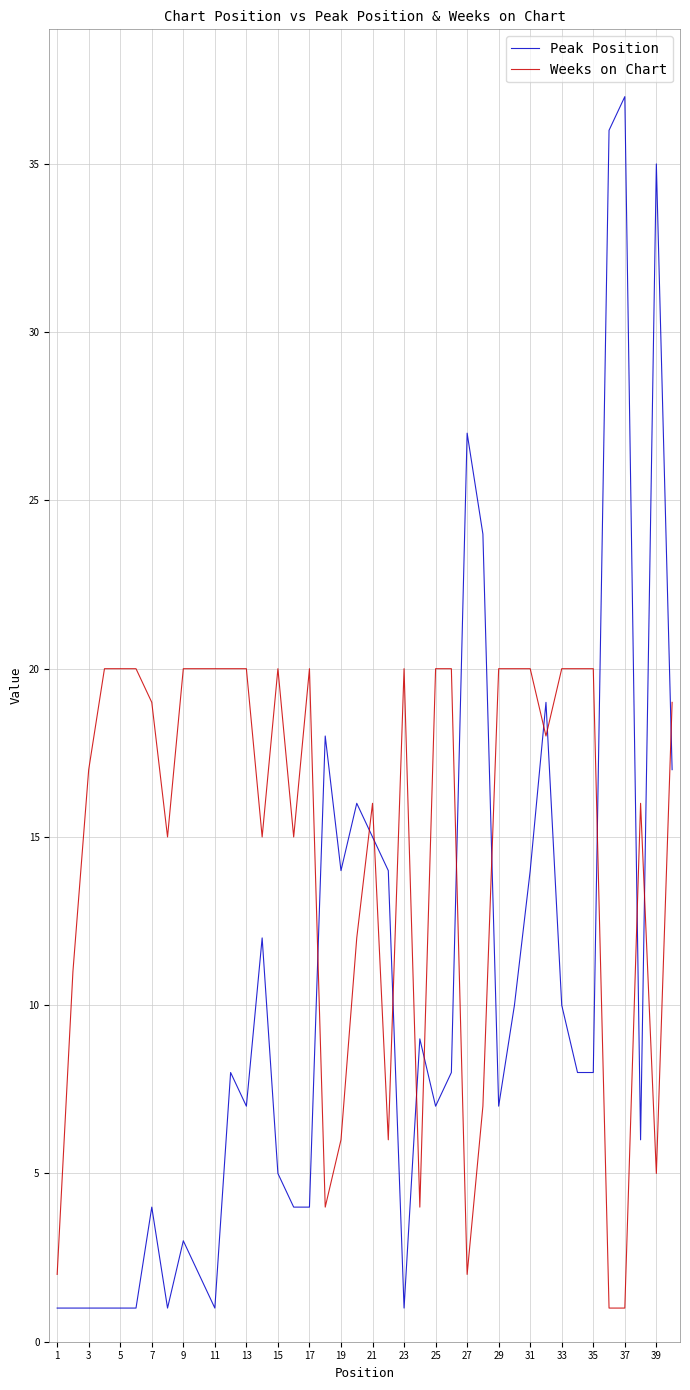

What is the maximum value shown in the chart?

37